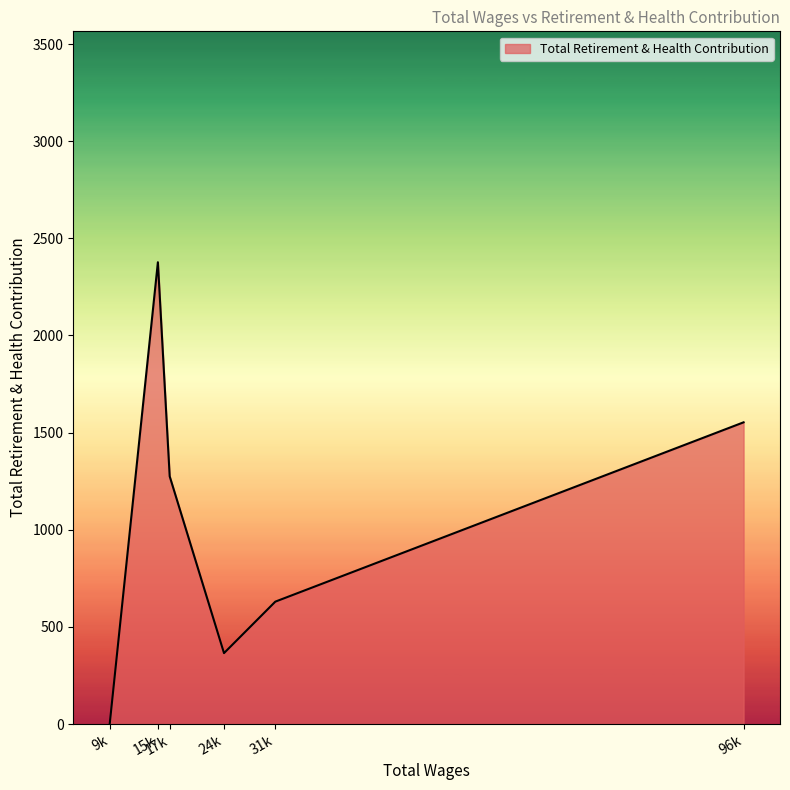

What is the greatest value displayed?

2377